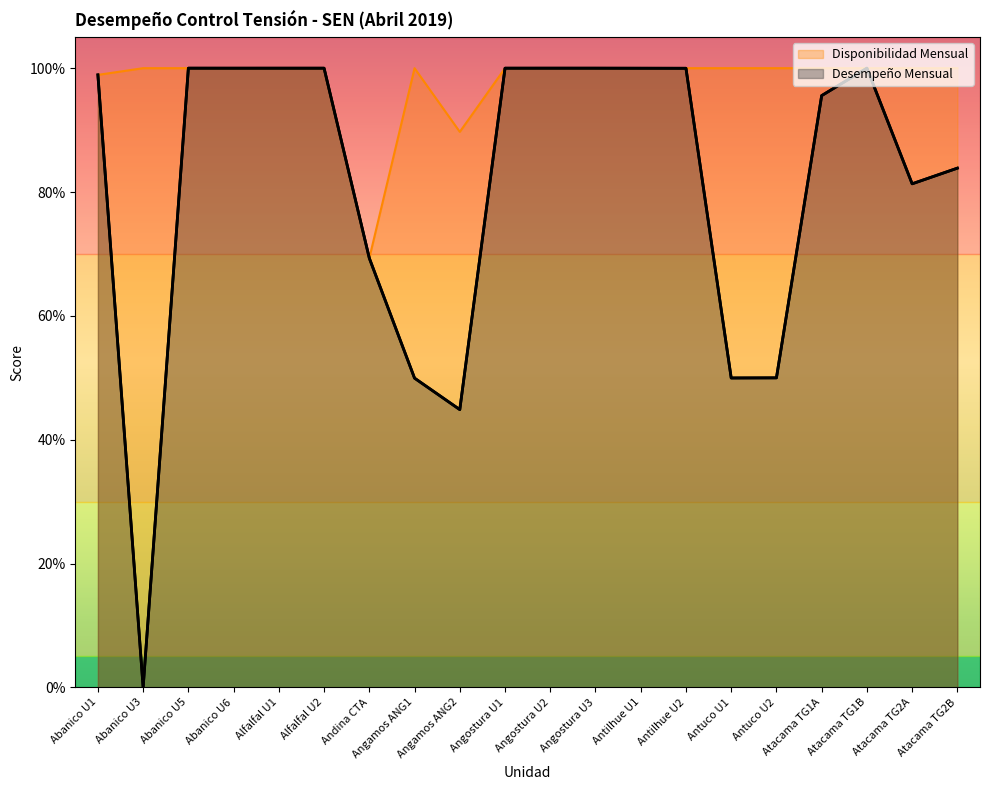

Which series changed the most between Andina CTA and Antuco U2?

Disponibilidad Mensual